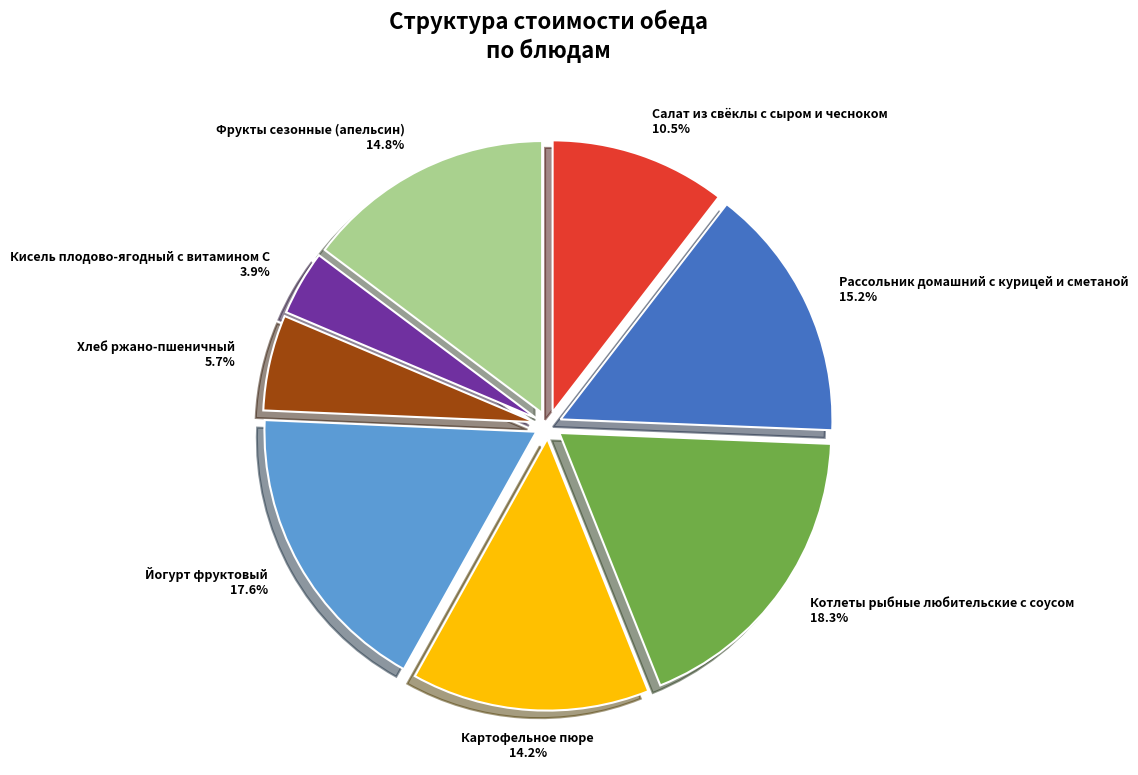

Which category has the biggest portion of the pie?

Котлеты рыбные любительские с соусом